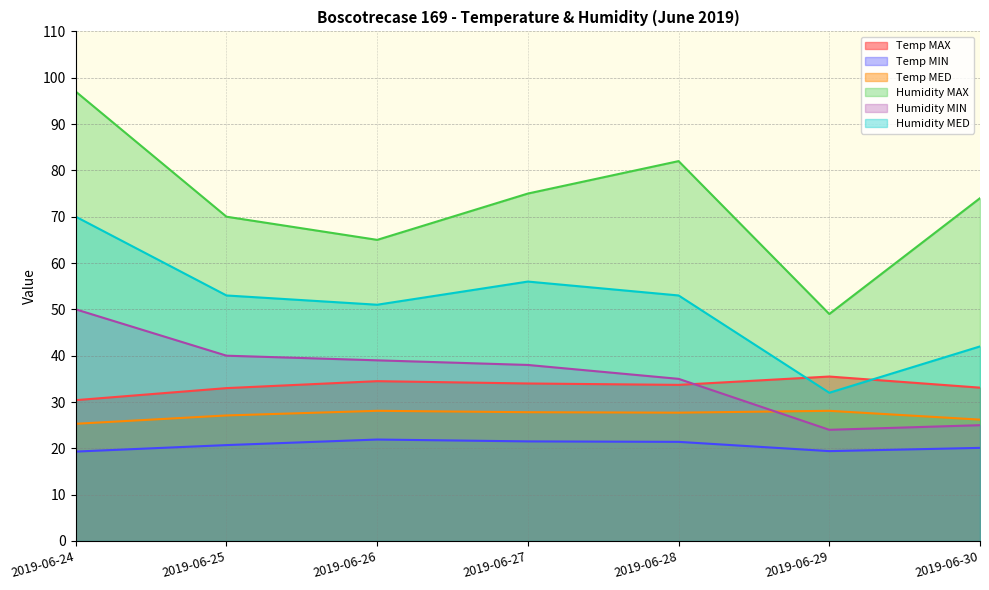

What is the difference between the Temp MAX values at 2019-06-28 and 2019-06-29?

1.8